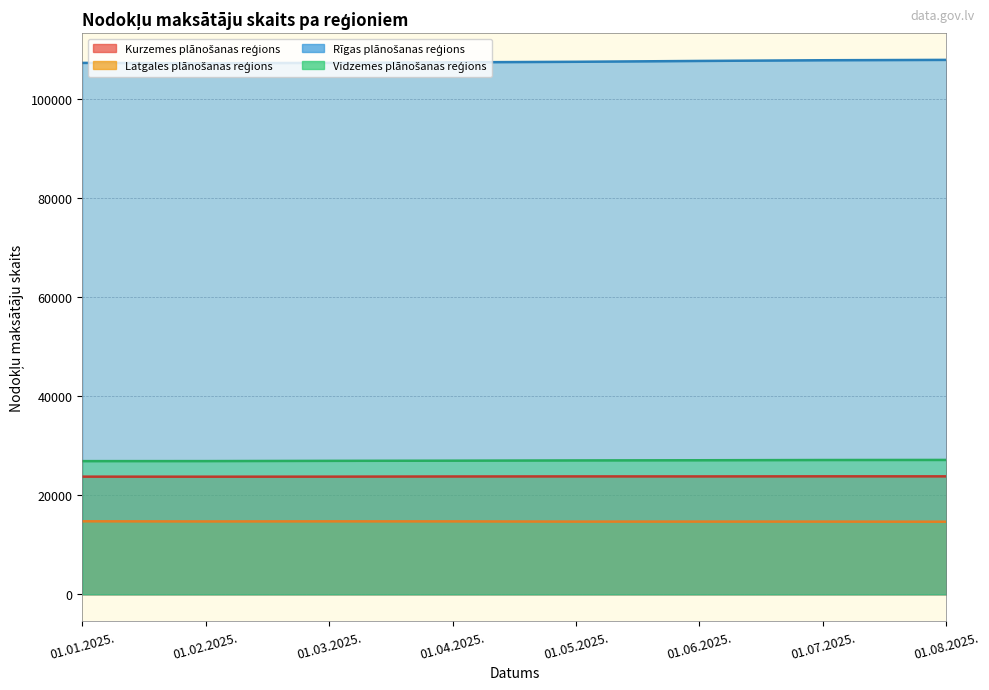

Which series changed the most between 01.01.2025. and 01.06.2025.?

Rīgas plānošanas reģions